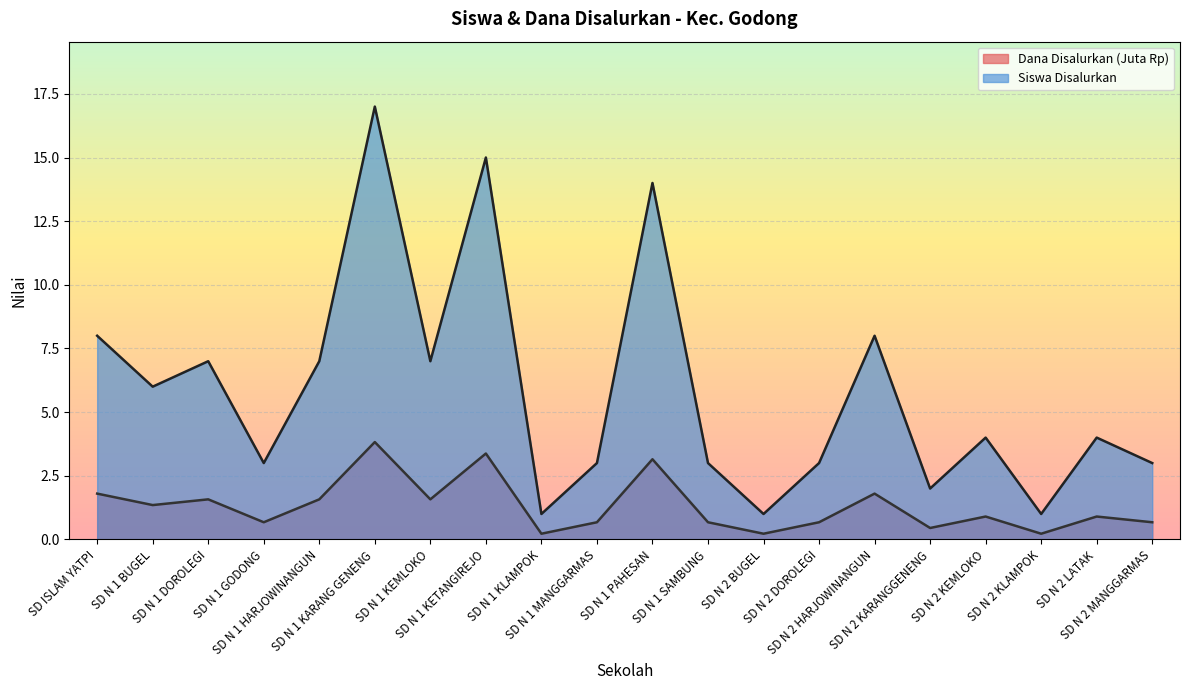

True or false: Siswa Disalurkan and Dana Disalurkan intersect in this chart.

False